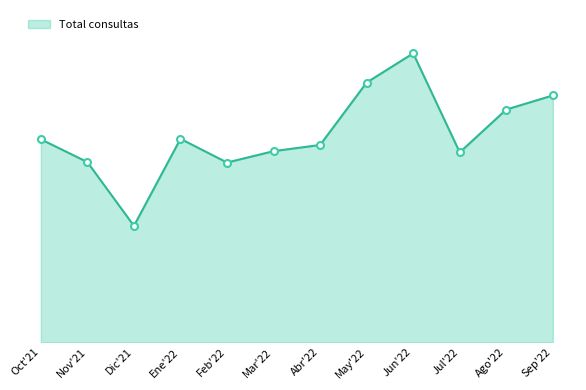

What is the label of the 12th point from the left?

Sep'22